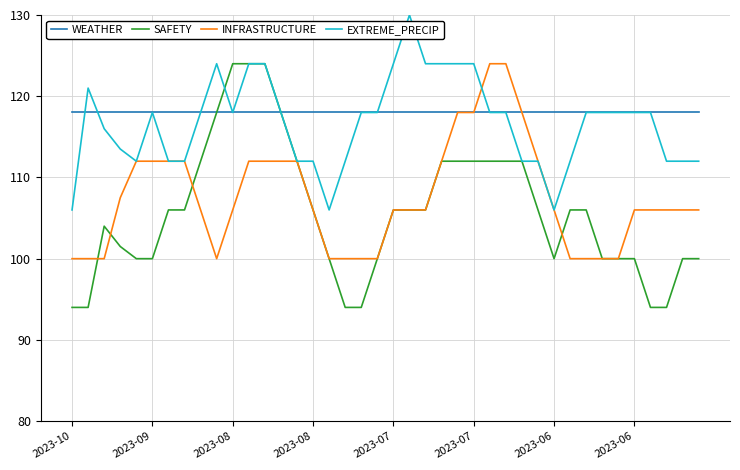

What is the maximum value for SAFETY?

124.0